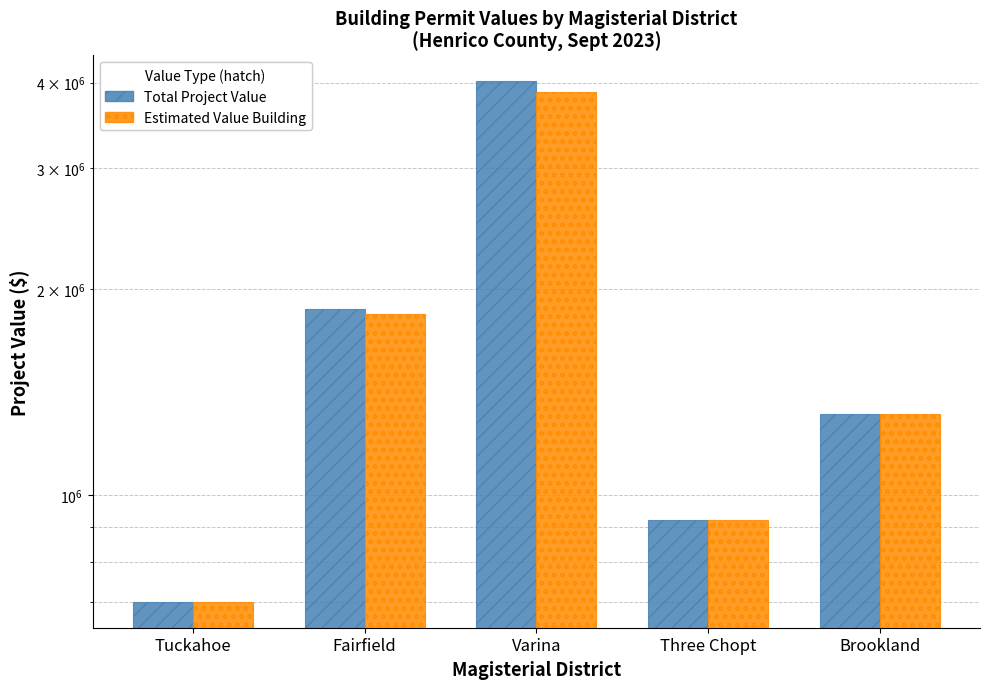

What is the difference between the Estimated Value Building values at Tuckahoe and Brookland?

613690